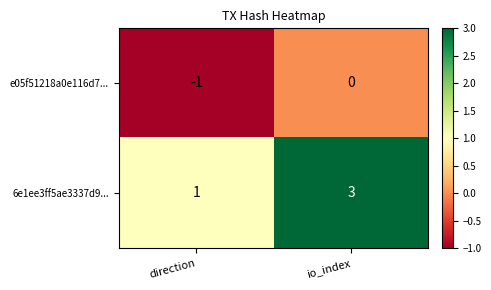

Which label corresponds to the smallest value in the chart?

direction